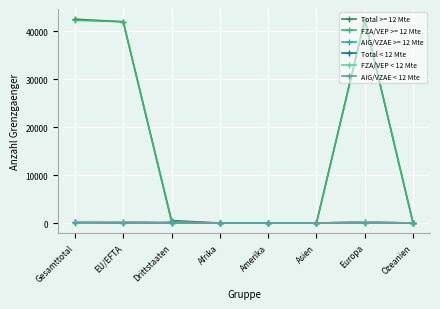

The value of AIG/VZAE < 12 Mte at EU/EFTA is 0. True or false?

True